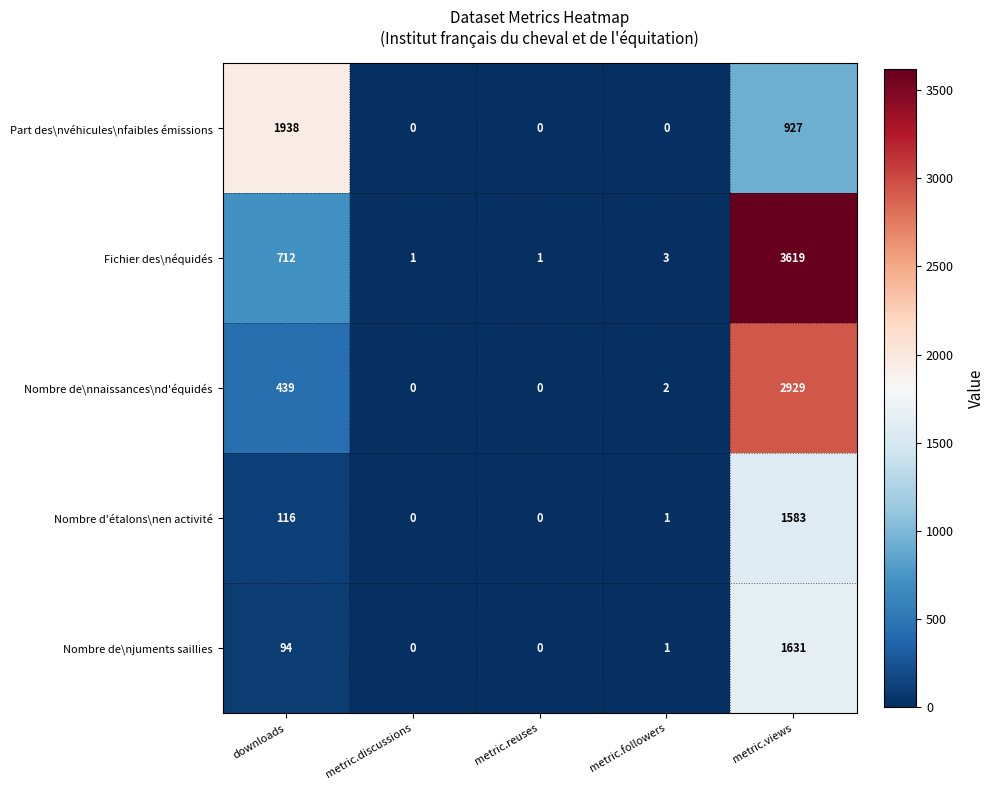

Which label corresponds to the largest value in the chart?

metric.views